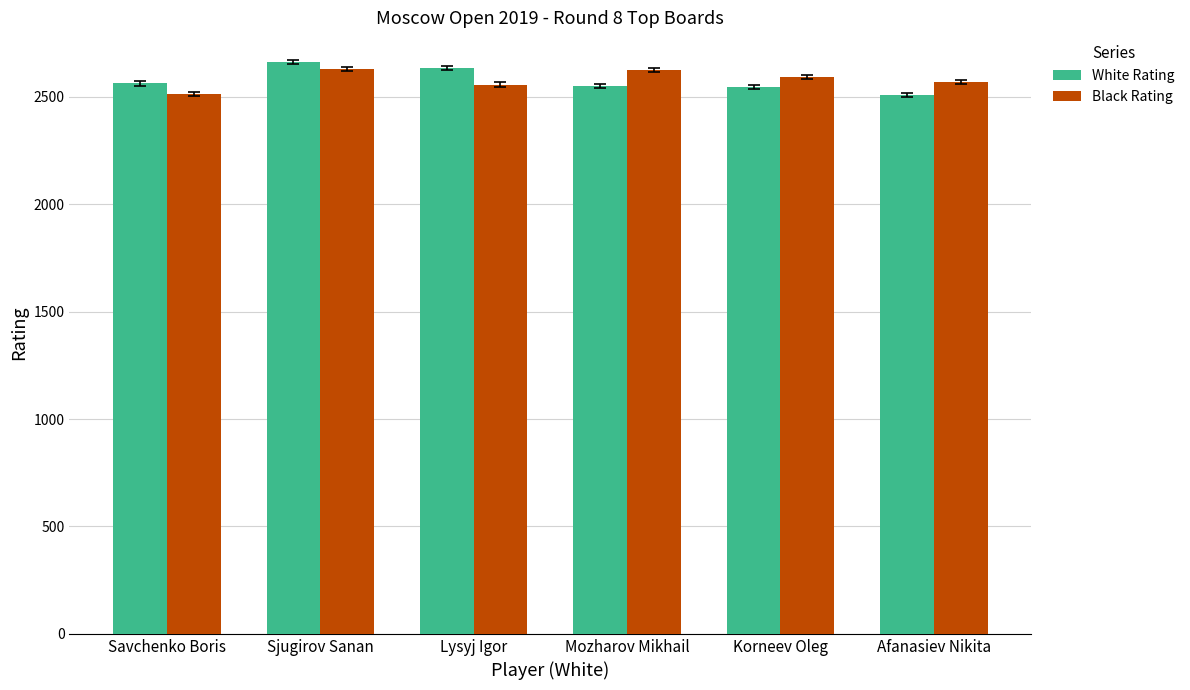

Rank the series by their maximum value, from lowest to highest.

Black Rating, White Rating